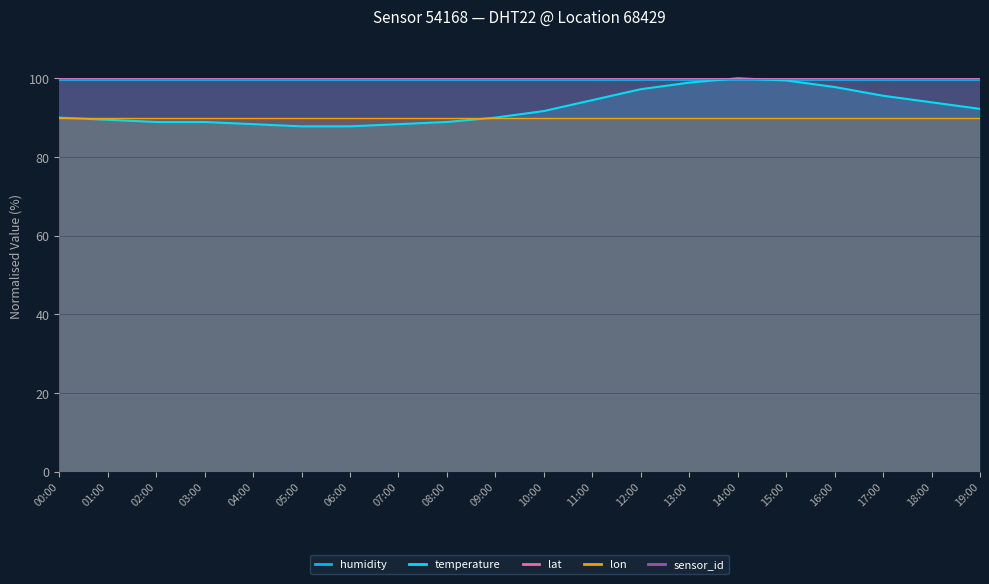

List the series in order of their peak value, highest first.

temperature, sensor_id, lat, humidity, lon